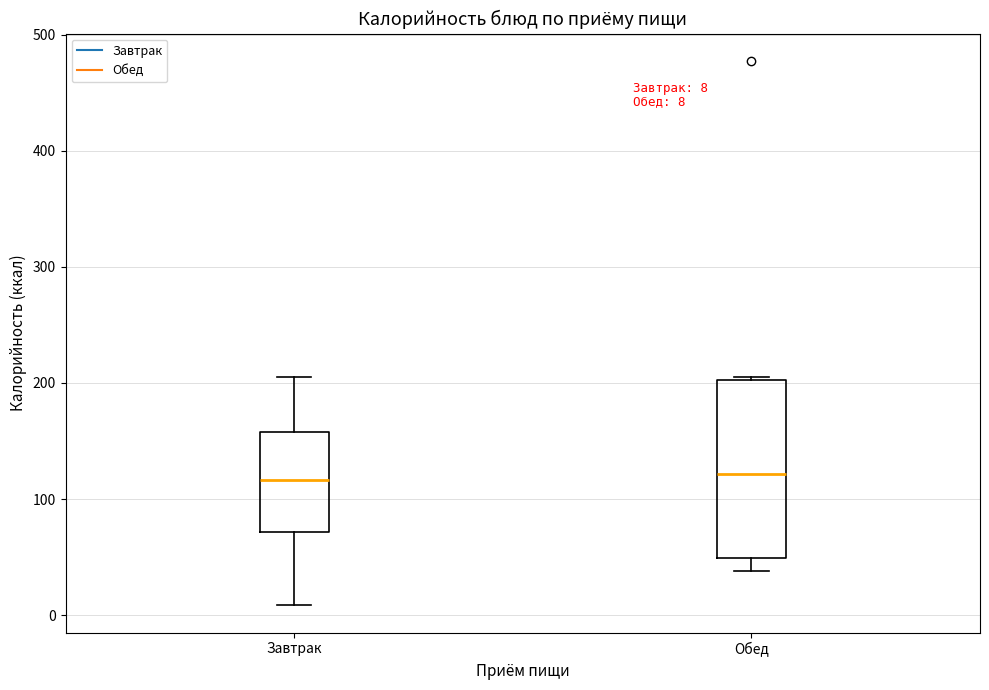

Comparing the boxes themselves (not the whiskers), which one is the tallest?

Обед